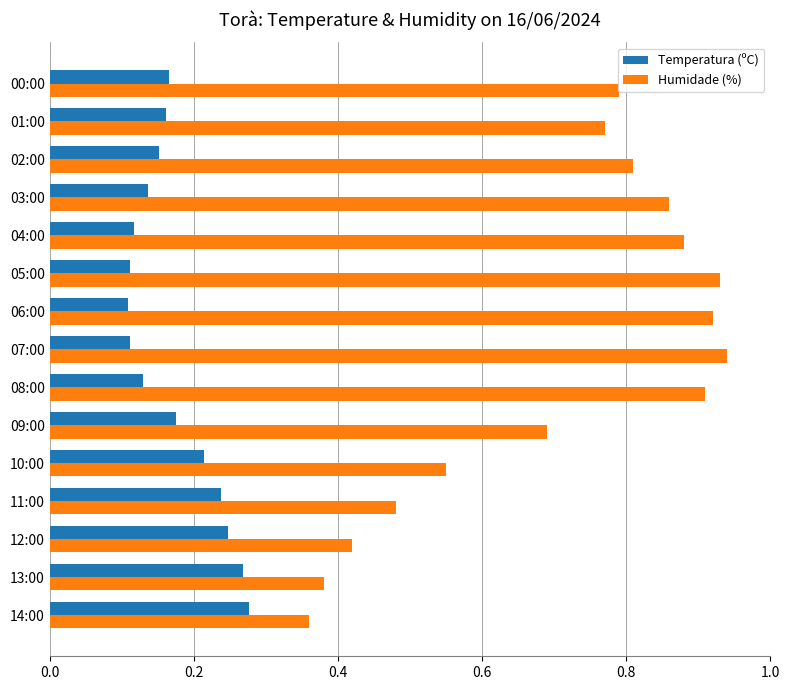

At how many categories does at least one series exceed 0?

15